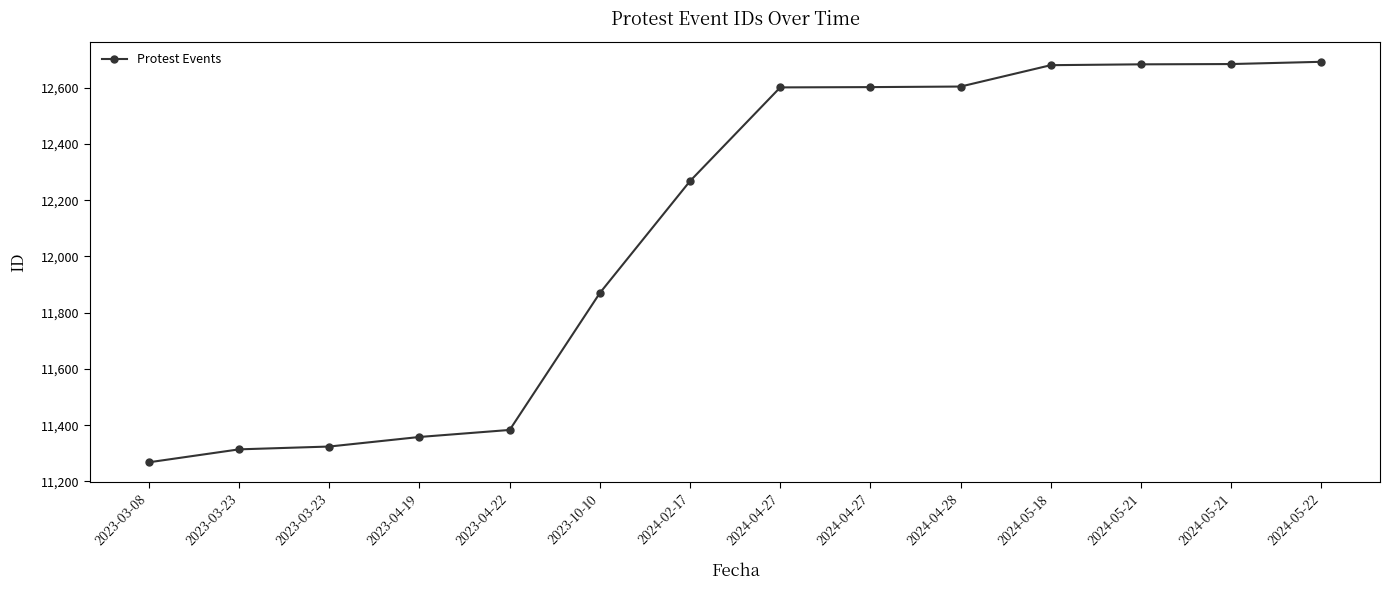

Between 2023-03-08 and 2023-10-10, which is larger?

2023-10-10